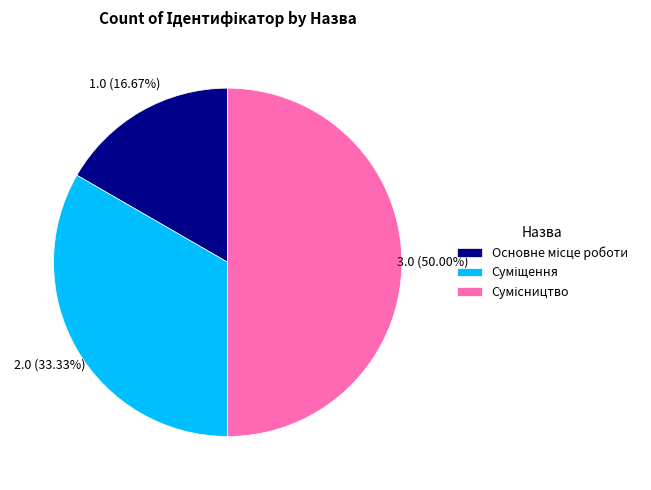

How many slices are in this pie chart?

3